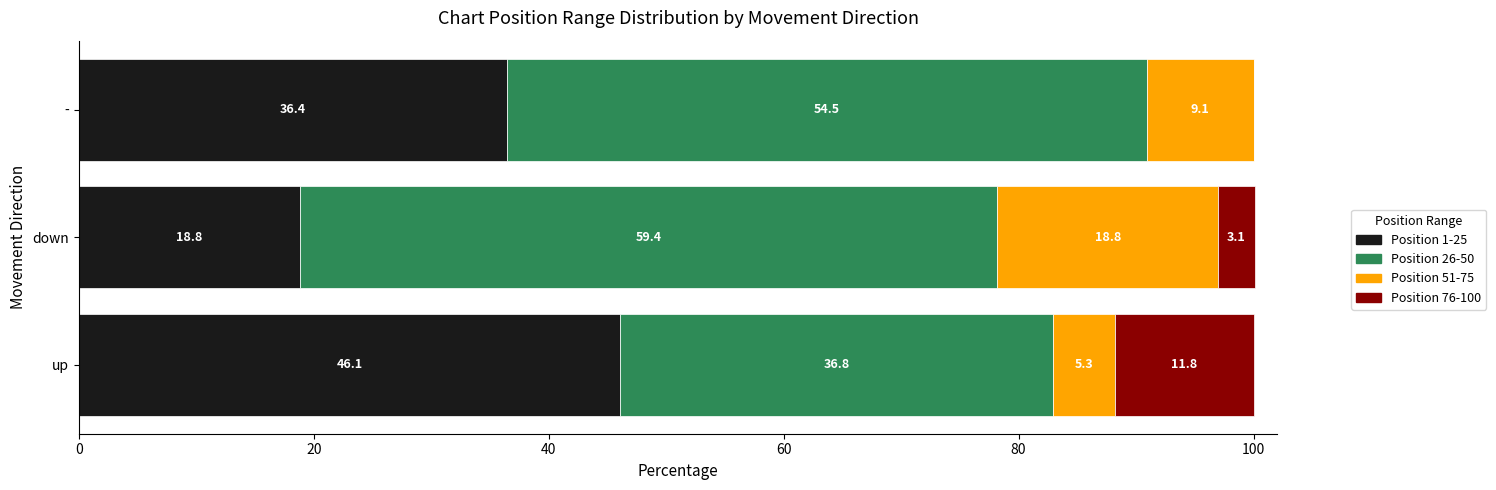

What are all the series names shown in the legend?

Position 1-25, Position 26-50, Position 51-75, Position 76-100